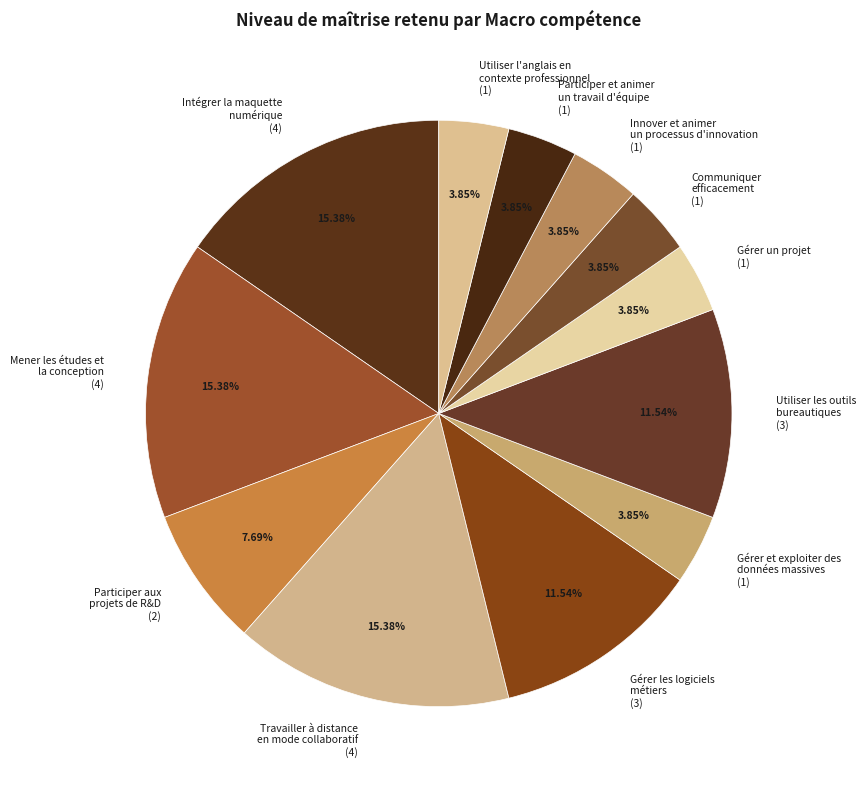

Does any single category account for the majority?

No